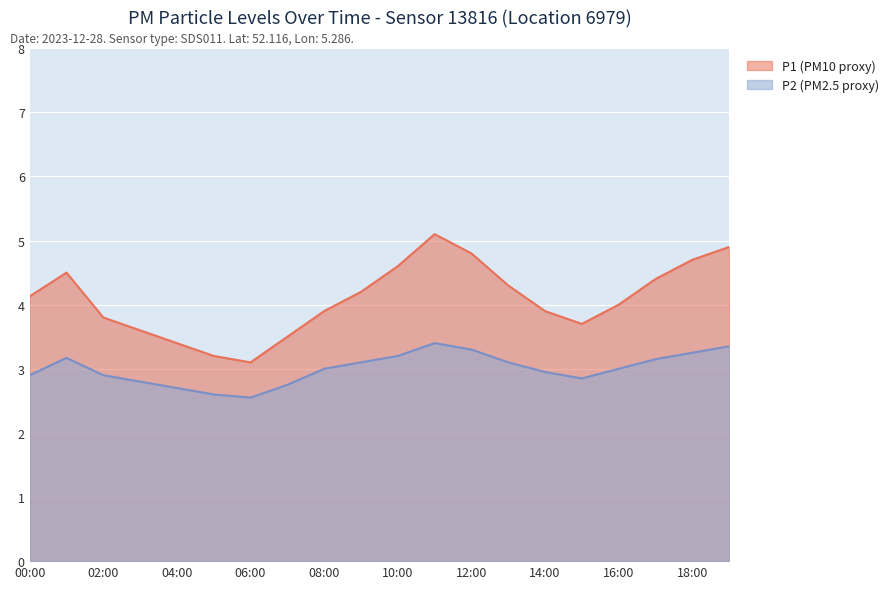

Does the chart display data point markers on the line(s)?

No